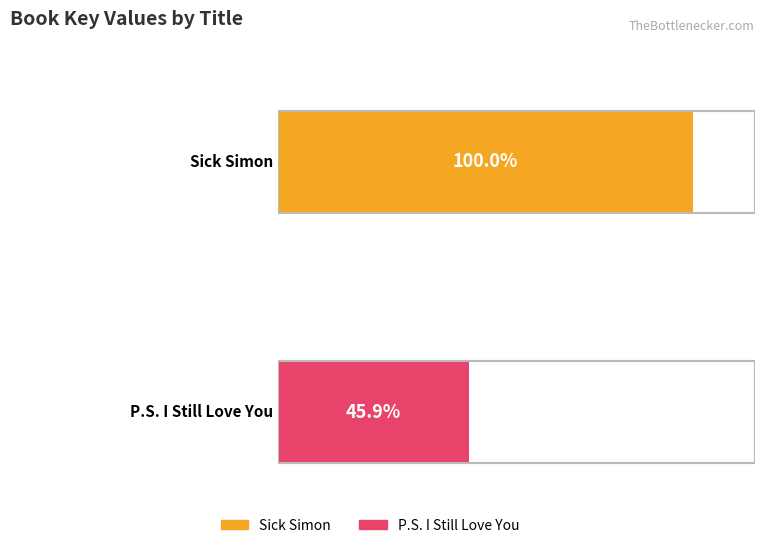

Rank the categories by value from lowest to highest.

P.S. I Still Love You, Sick Simon